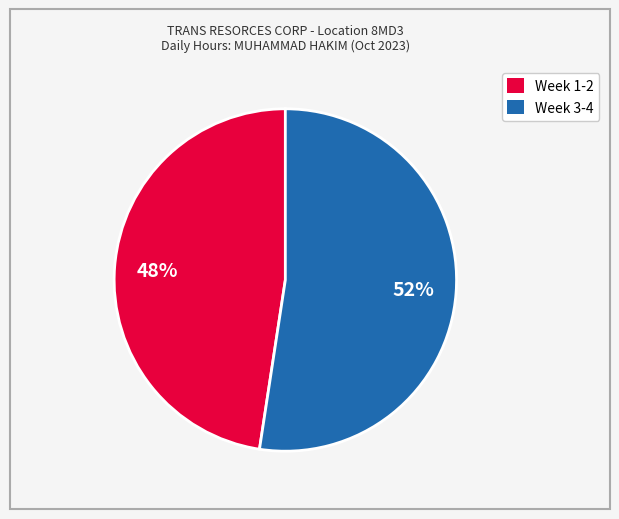

How many segments does this pie chart have?

2